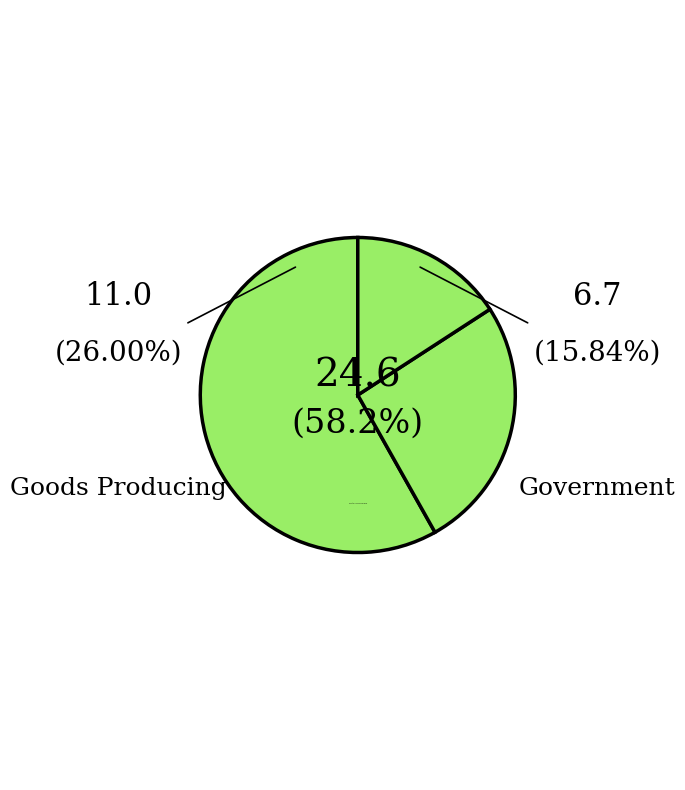

What is the smallest slice in the pie chart?

Government